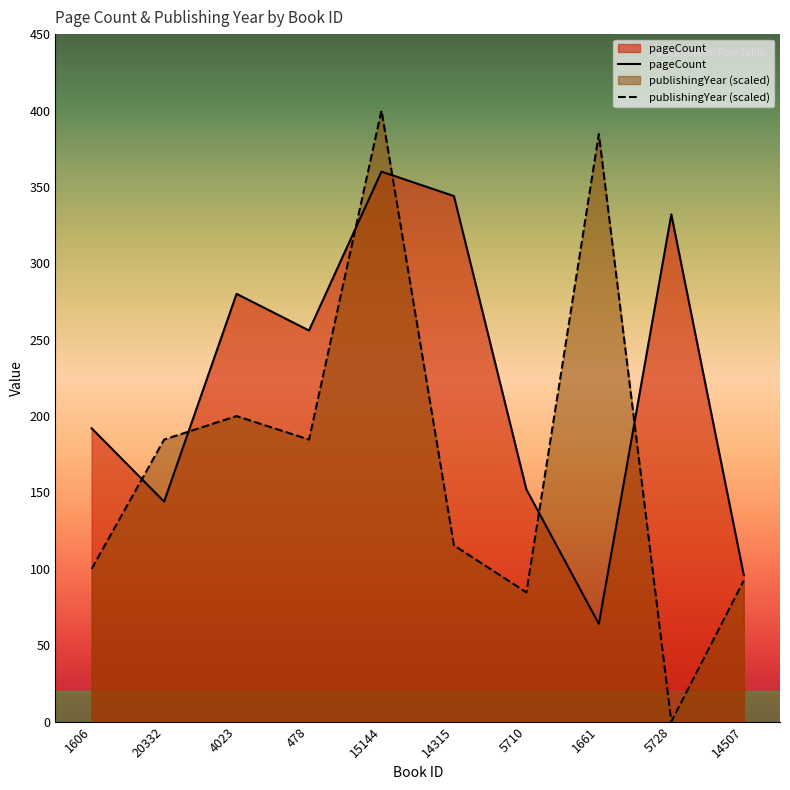

Reading right to left, list all the values displayed in this chart.

pageCount: 14507=96.0	5728=332.0	1661=64.0	5710=152.0	14315=344.0	15144=360.0	478=256.0	4023=280.0	20332=144.0	1606=192.0
publishingYear (scaled): 14507=92.3	5728=0.0	1661=384.6	5710=84.6	14315=115.4	15144=400.0	478=184.6	4023=200.0	20332=184.6	1606=100.0